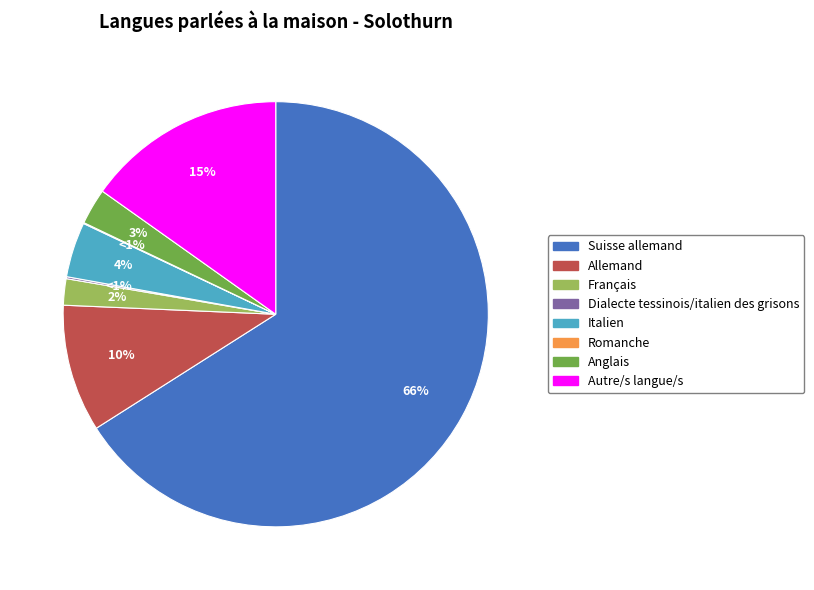

To the nearest percent, what is the average slice percentage?

12%